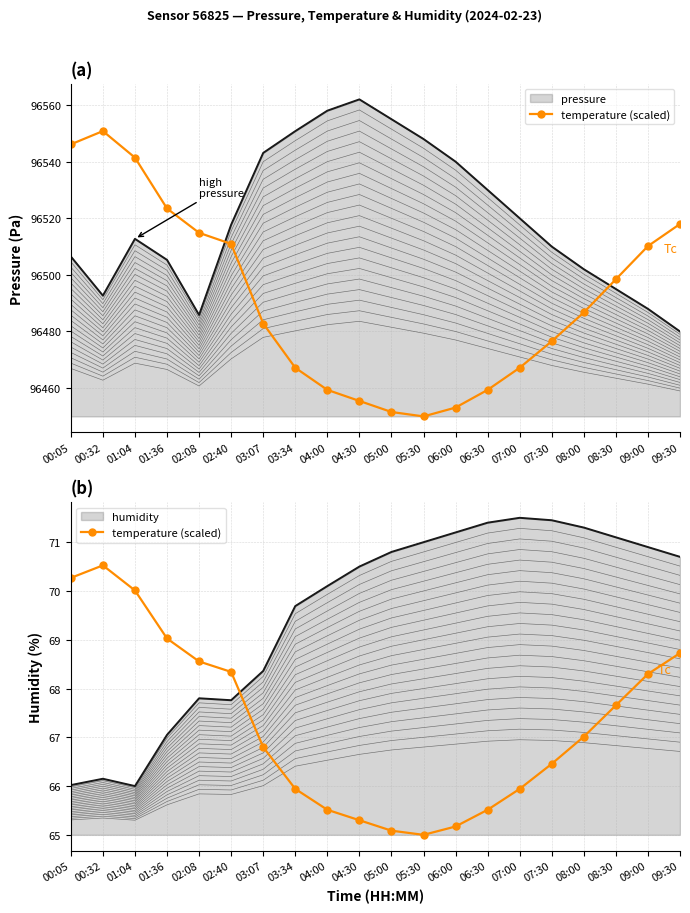

How many values exceed 67?

10